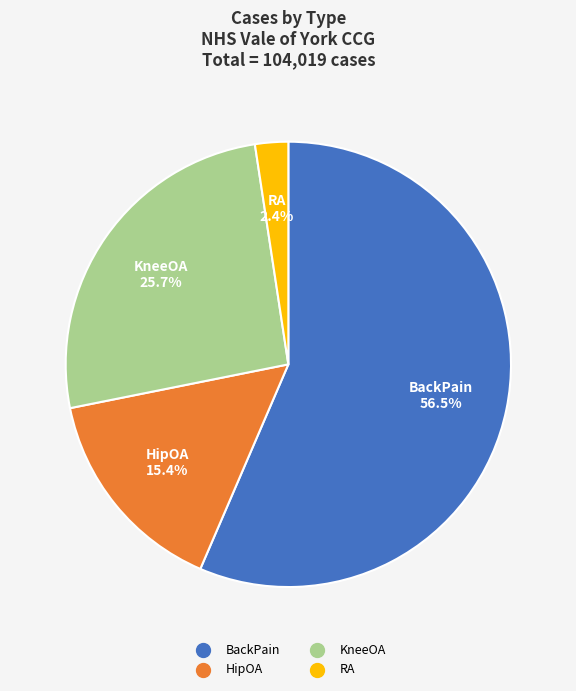

Which slice is the smallest?

RA